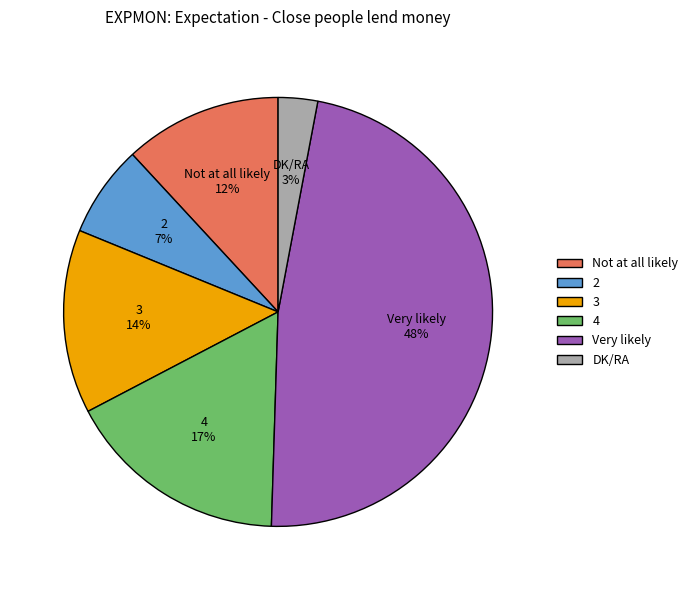

Which slice is the smallest?

DK/RA